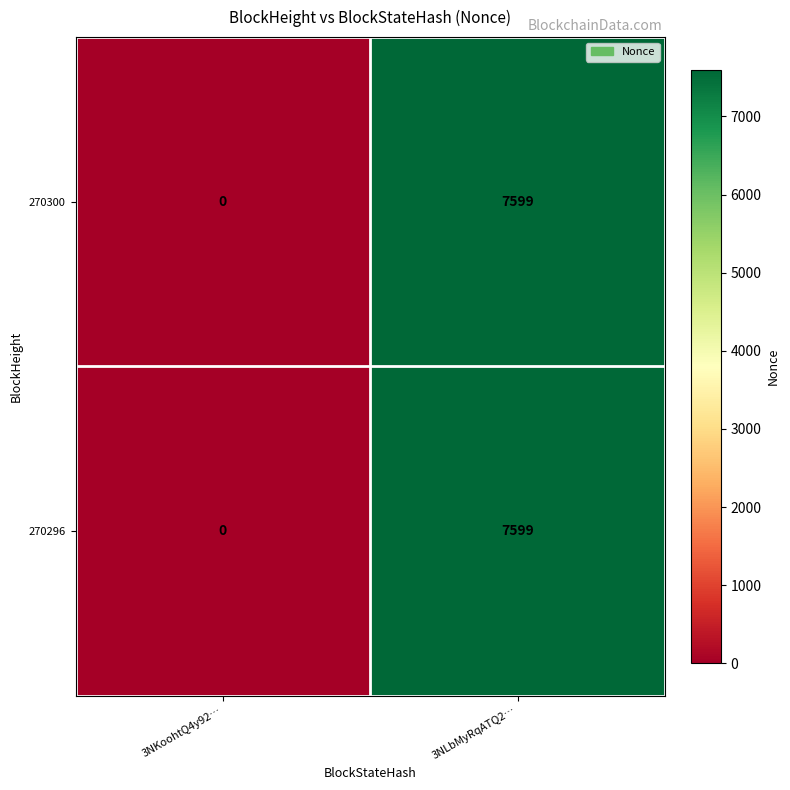

What is the difference between the maximum and minimum values in the 270296 series?

7599